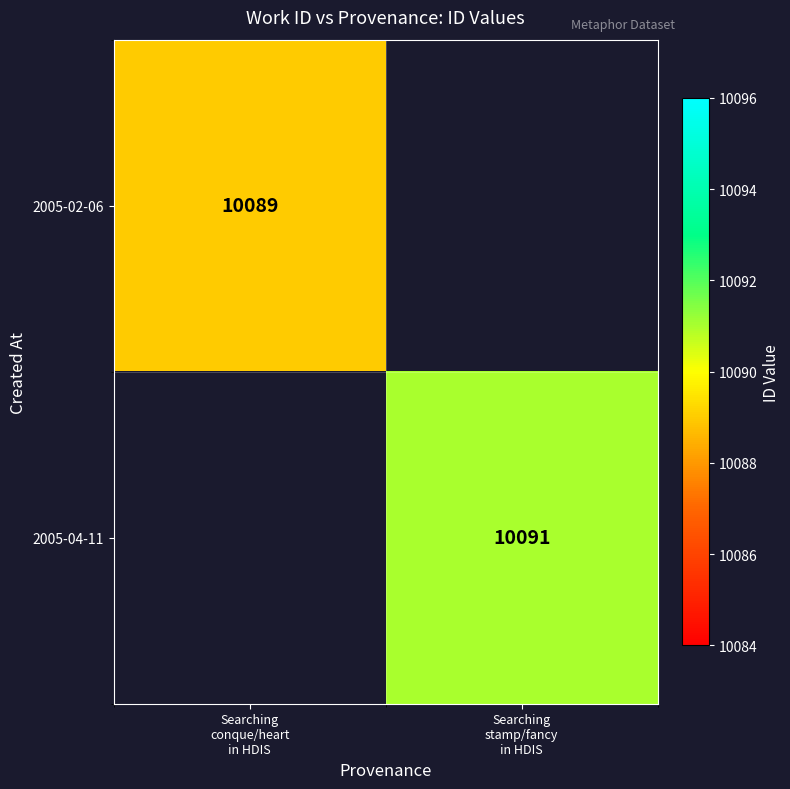

List the series in order of their overall mean, lowest first.

2005-02-06, 2005-04-11